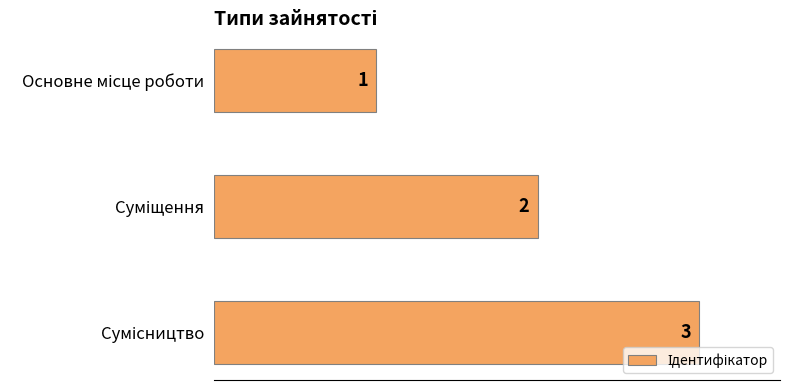

Count the values in the range 1 to 3.

3